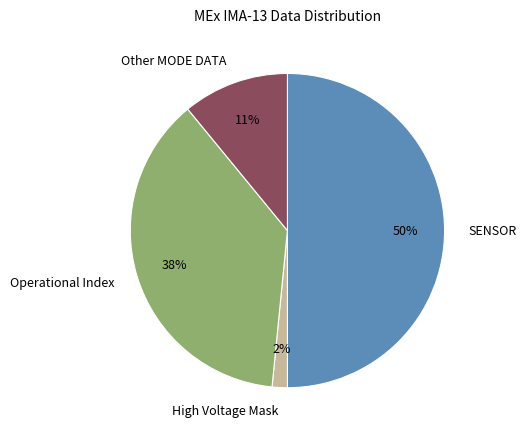

What is the ratio of the value at Other MODE DATA to the value at Operational Index?

0.3